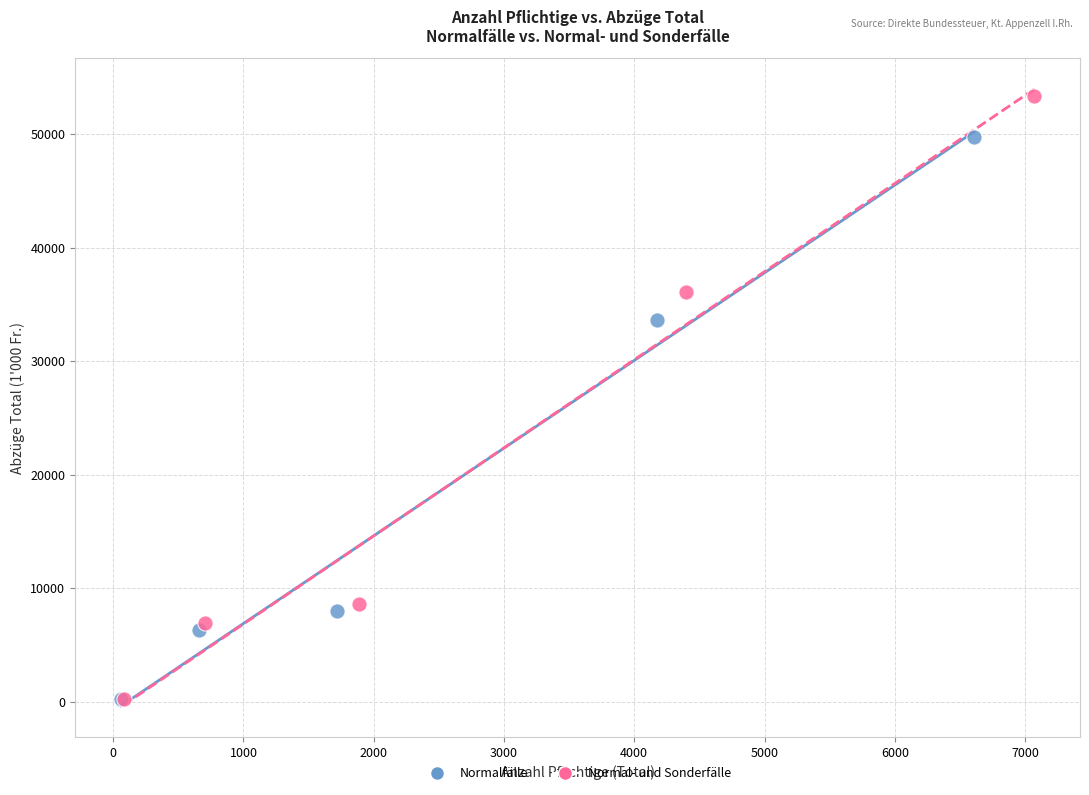

What are all the series names shown in the legend?

Normalfälle, Normal- und Sonderfälle